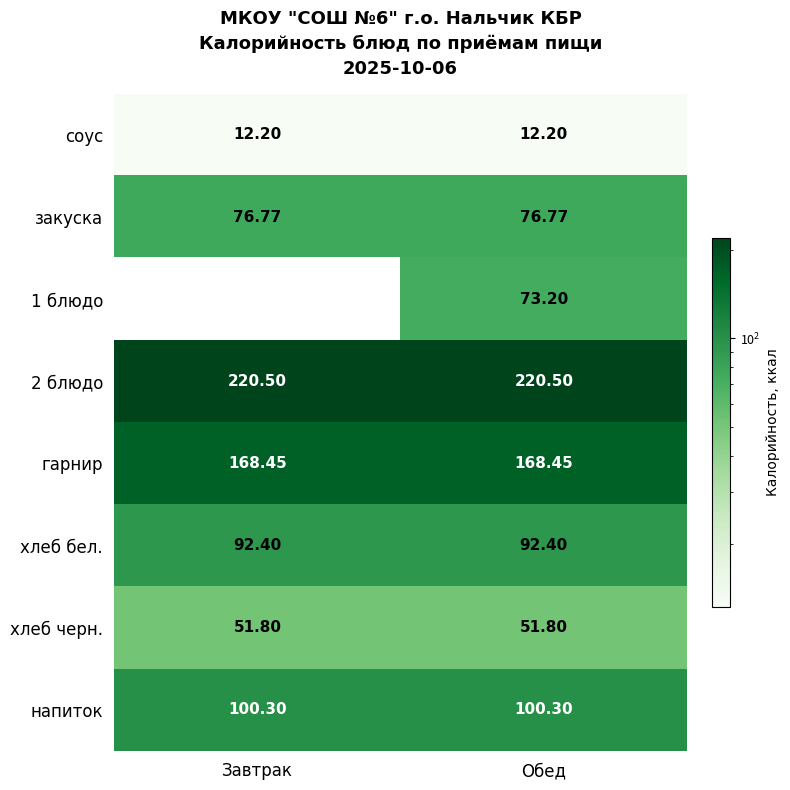

List the series in order of their overall mean, highest first.

1 блюдо, 2 блюдо, гарнир, напиток, хлеб бел., закуска, хлеб черн., соус